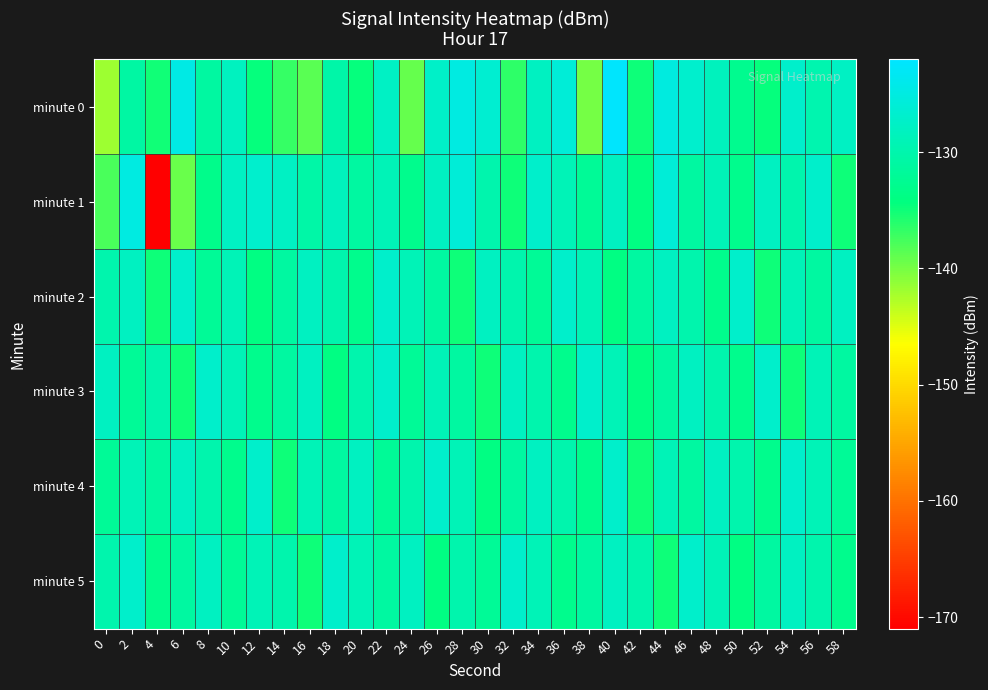

Rank the series by their maximum value, from highest to lowest.

minute 0, minute 1, minute 2, minute 3, minute 4, minute 5